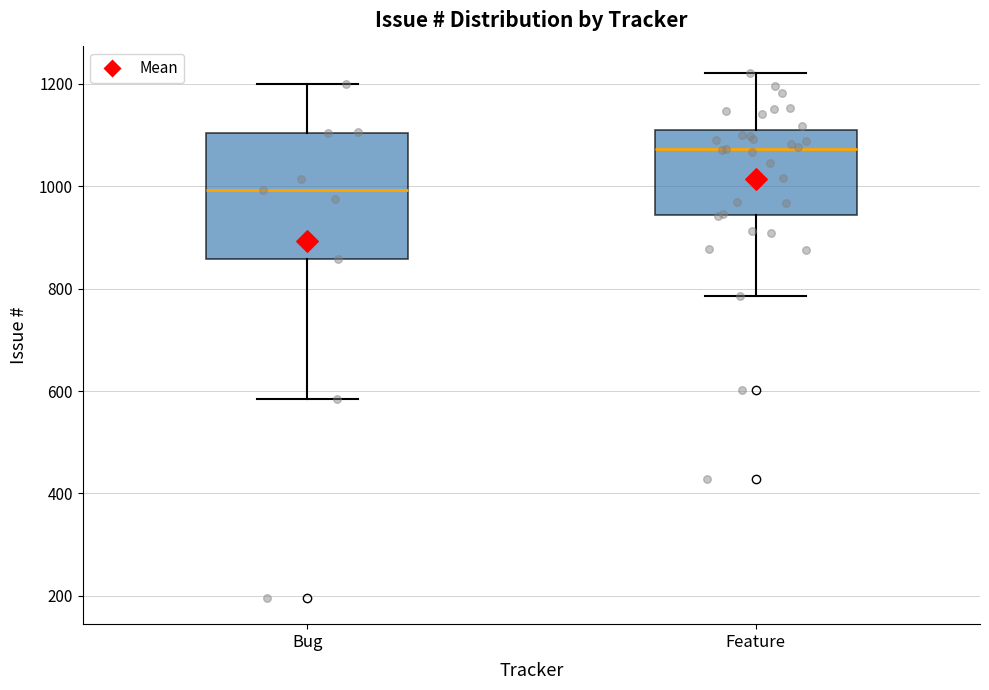

Where is the lower edge of the box for Feature on the y-axis? The values are not printed on the chart, so give them approximately, as read against the axis.

940